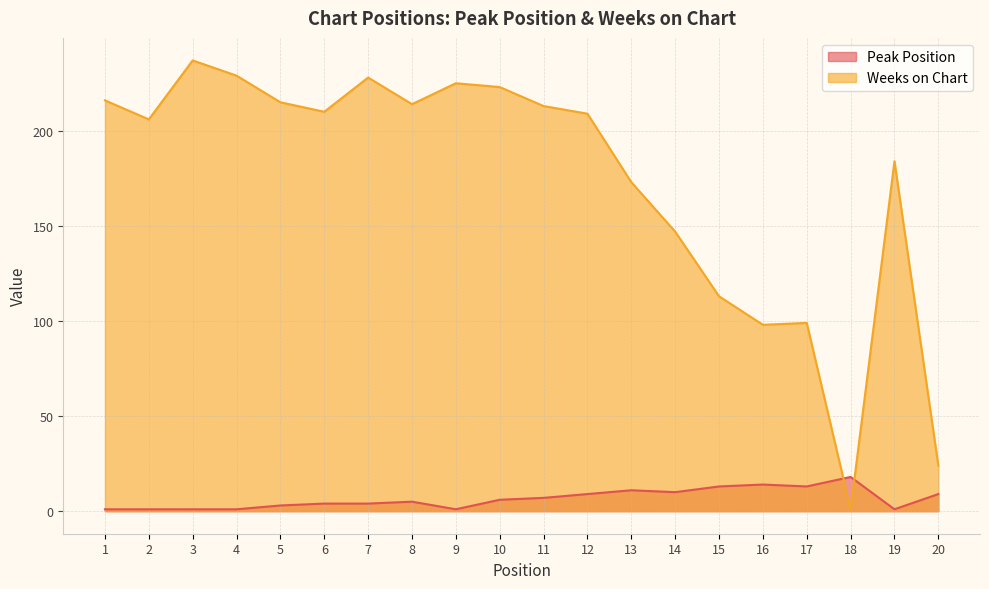

Which label corresponds to the largest value in the chart?

3